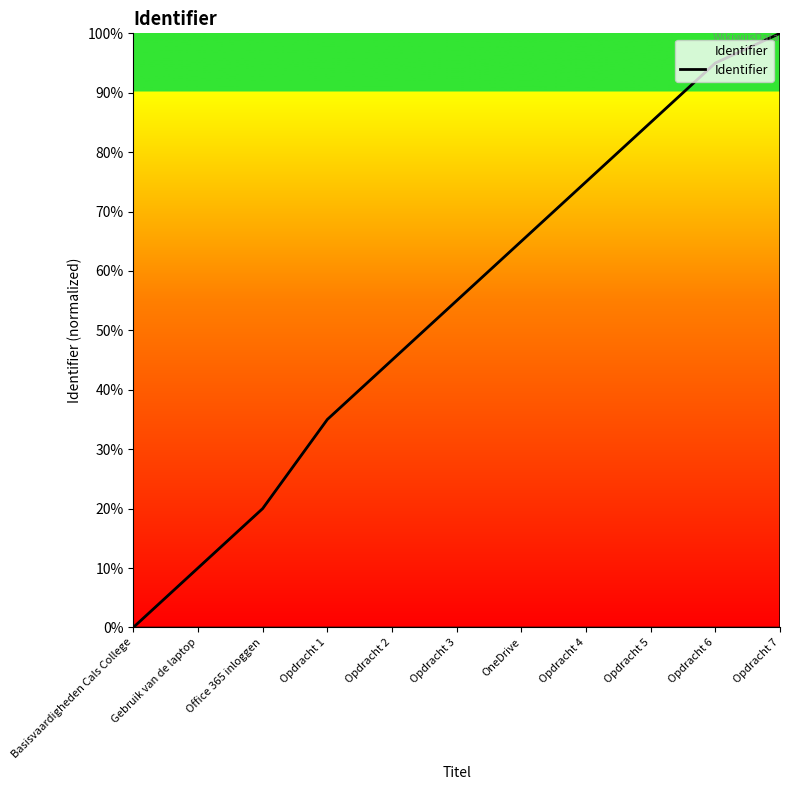

What is the approximate value at Opdracht 6?

95.0